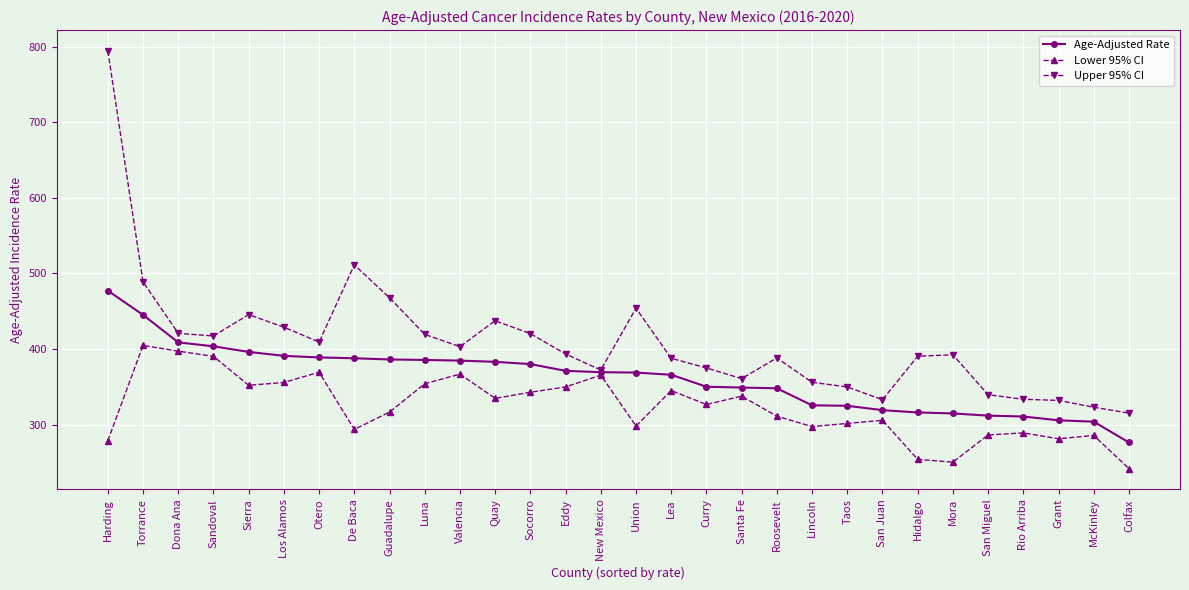

Is the value of Upper 95% CI at Los Alamos greater than the value of Age-Adjusted Rate at Valencia?

Yes